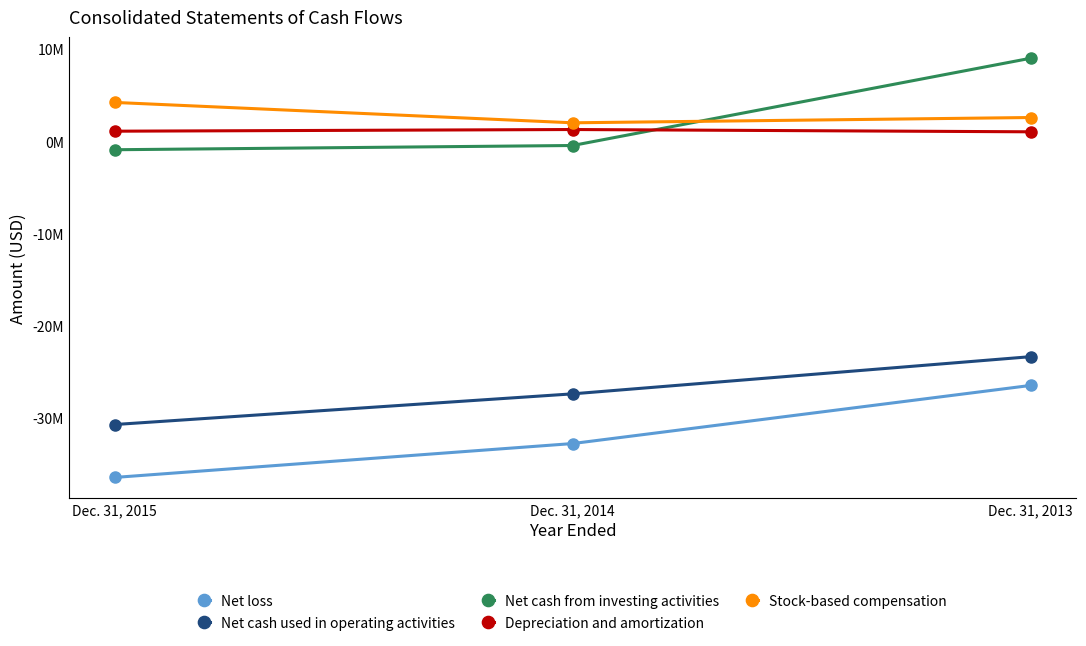

Where does the Depreciation and amortization series first go above 1125696?

Dec. 31, 2014